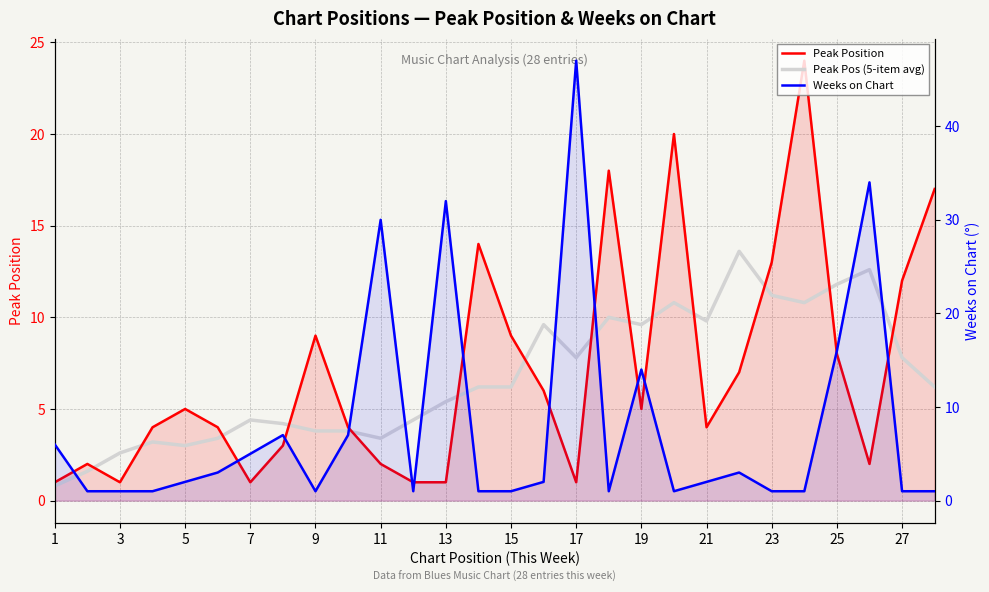

Reading left to right, list all the values displayed in this chart.

Peak Position: 1.0	2.0	1.0	4.0	5.0	4.0	1.0	3.0	9.0	4.0	2.0	1.0	1.0	14.0	9.0	6.0	1.0	18.0	5.0	20.0	4.0	7.0	13.0	24.0	8.0	2.0	12.0	17.0
Peak Pos (5-item avg): 0.8	1.6	2.6	3.2	3.0	3.4	4.4	4.2	3.8	3.8	3.4	4.4	5.4	6.2	6.2	9.6	7.8	10.0	9.6	10.8	9.8	13.6	11.2	10.8	11.8	12.6	7.8	6.2
Weeks on Chart: 6.0	1.0	1.0	1.0	2.0	3.0	5.0	7.0	1.0	7.0	30.0	1.0	32.0	1.0	1.0	2.0	47.0	1.0	14.0	1.0	2.0	3.0	1.0	1.0	16.0	34.0	1.0	1.0